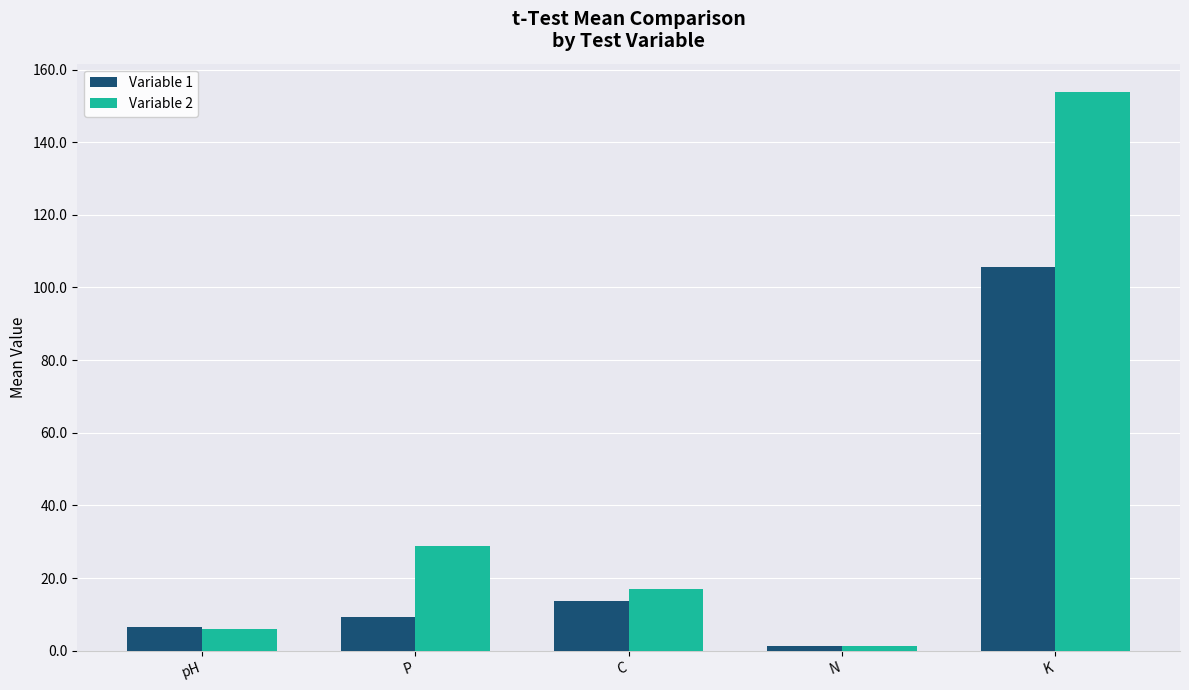

How many data points does each series have?

5